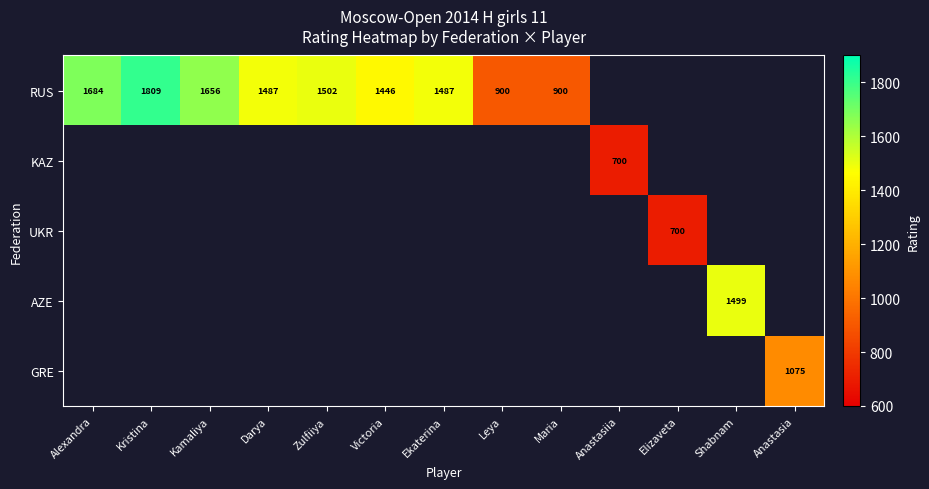

True or false: RUS has a value of 1809 at Kristina.

True